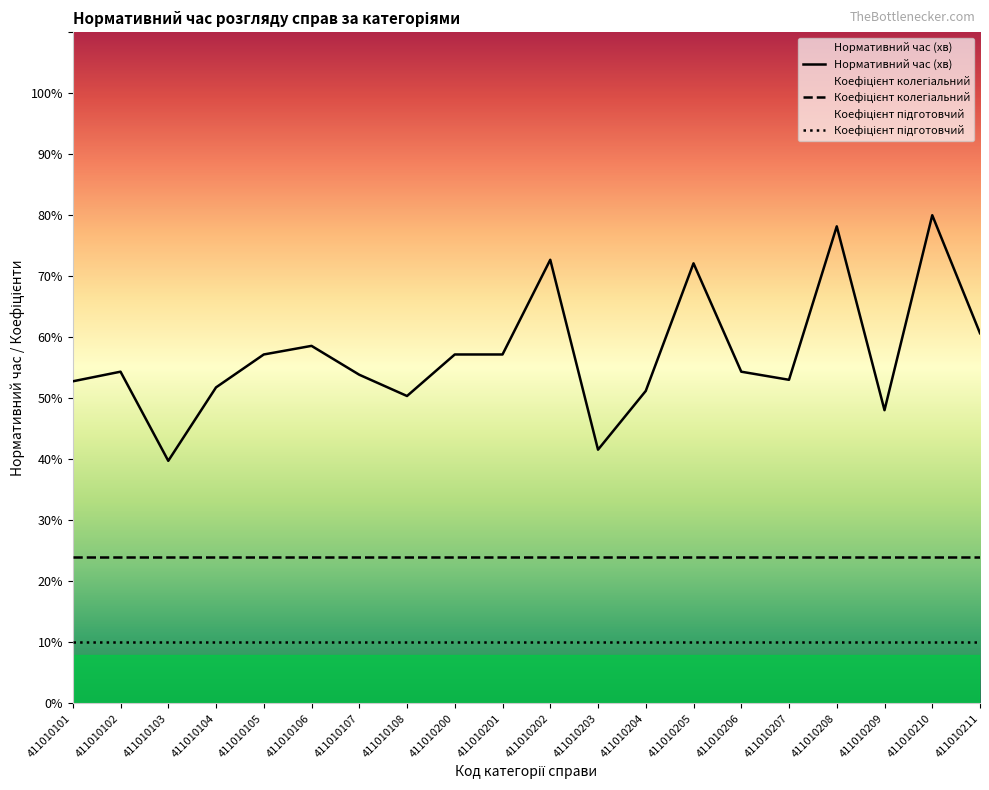

What is the value of the Нормативний час (хв) point at the 18th from the left?

579.0